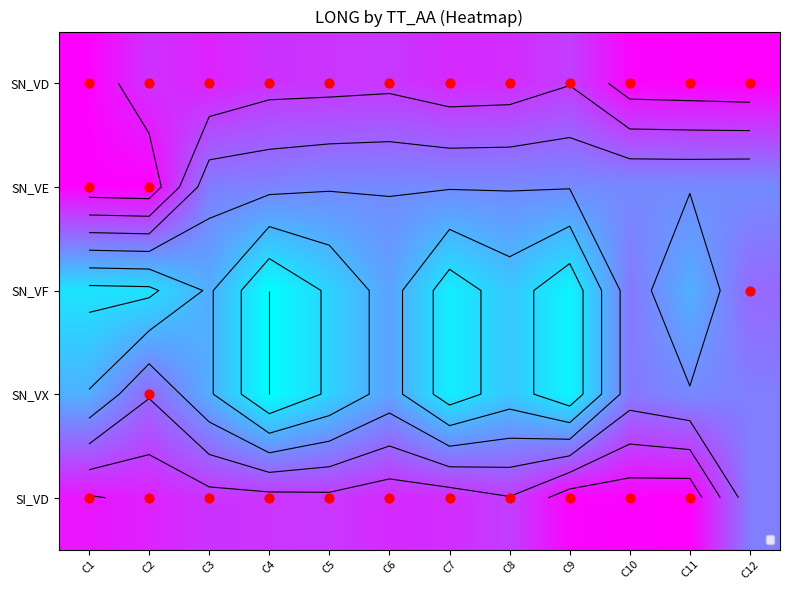

List the labels in order of SN_VD value, largest first.

C12, C1, C11, C10, C3, C7, C8, C2, C4, C5, C6, C9